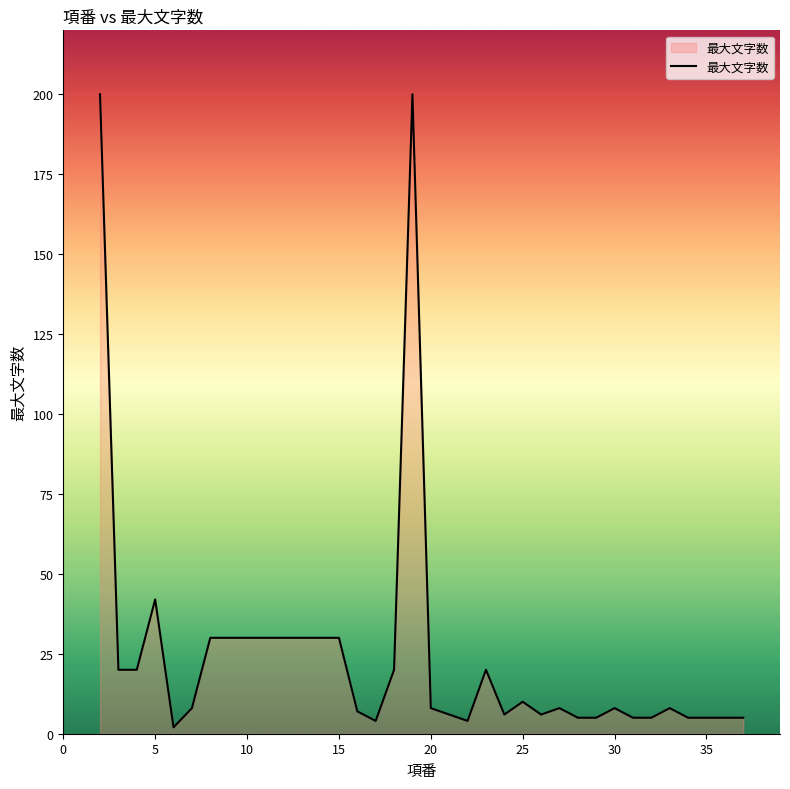

Does the chart have visible grid lines?

No